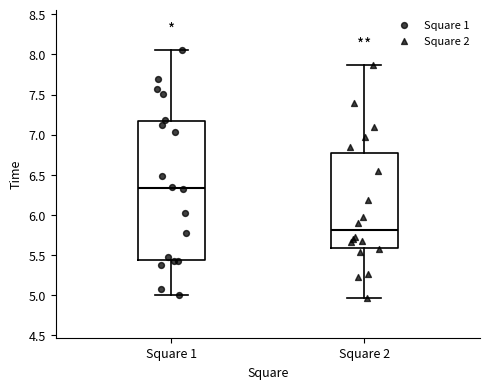

Where is the lower edge of the box for Square 1 on the y-axis? The values are not printed on the chart, so give them approximately, as read against the axis.

5.45